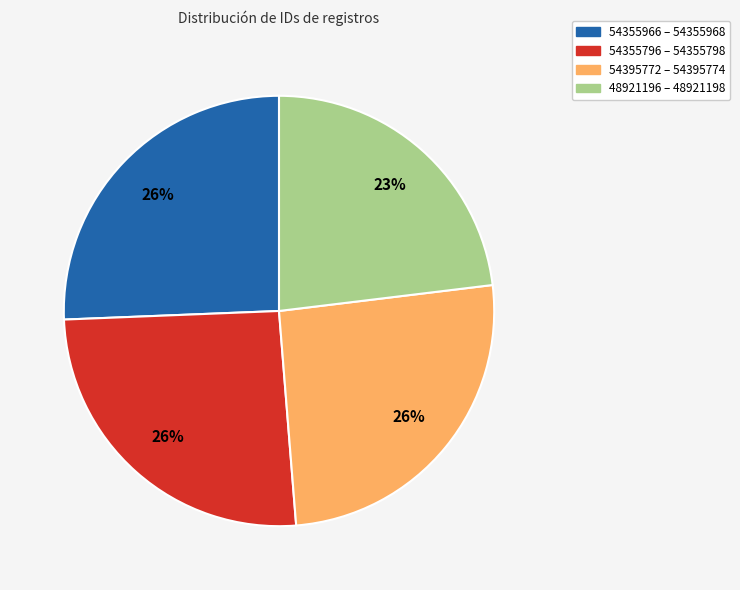

To the nearest percent, what is the difference between the largest and smallest slice percentages?

3%